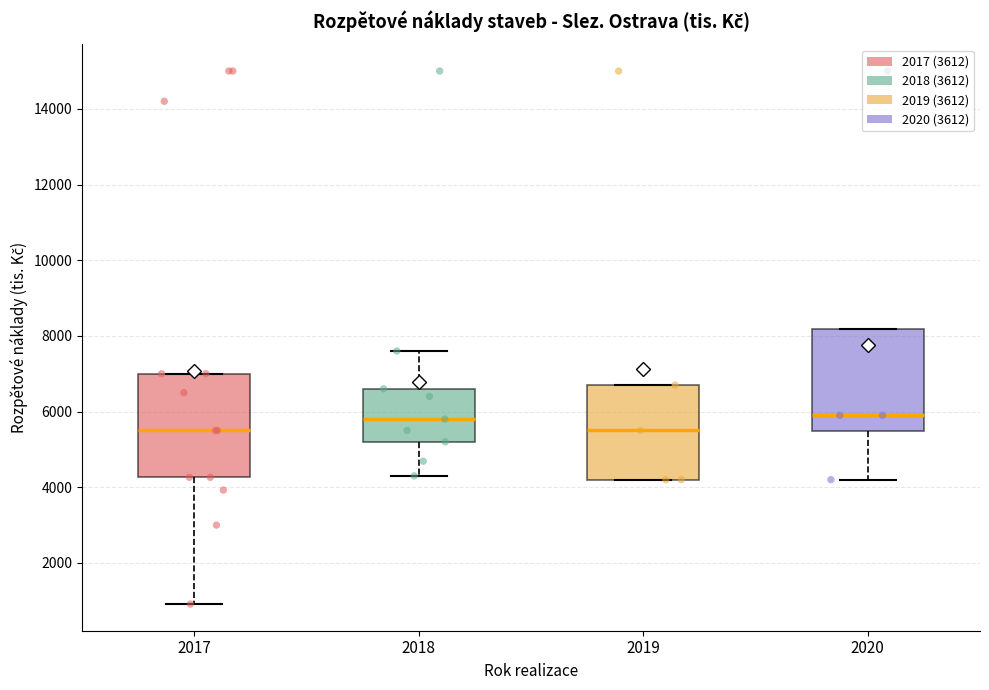

Reading left to right, transcribe this box plot: for each box, give where its median line is, the range the box spans, and where its two whiskers end, as read against the y-axis. The values are not printed on the chart, so give them approximately, as read against the axis.

2017: median 5600, box 4200 to 7000, whiskers 1000 to 7000
2018: median 5800, box 5200 to 6600, whiskers 4400 to 7600
2019: median 5600, box 4200 to 6800, whiskers 4200 to 6800
2020: median 6000, box 5400 to 8200, whiskers 4200 to 8200